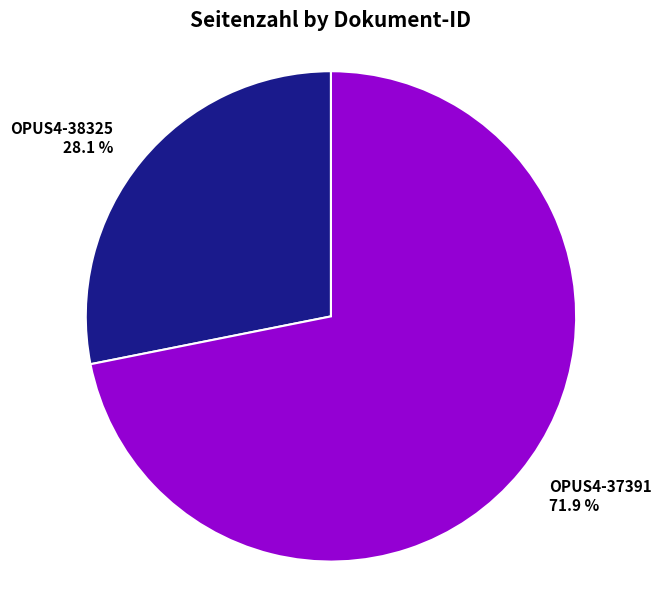

The OPUS4-37391 slice represents 64% of the pie. True or false?

False